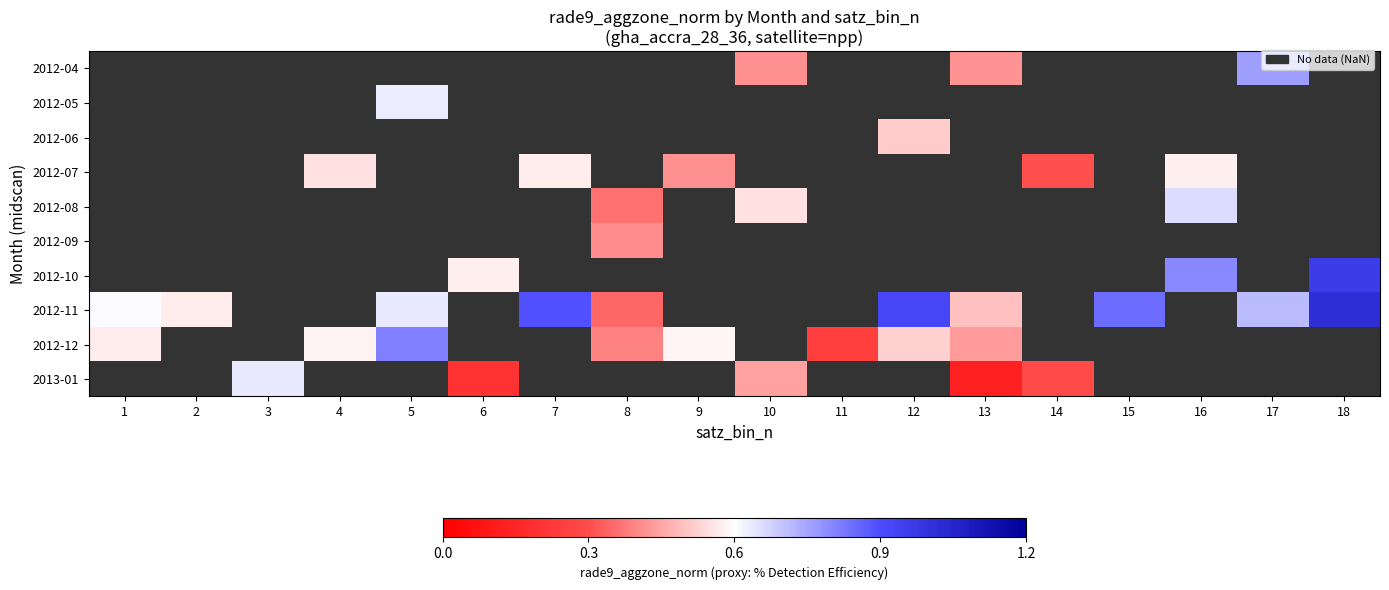

What is the greatest value displayed?

1.0